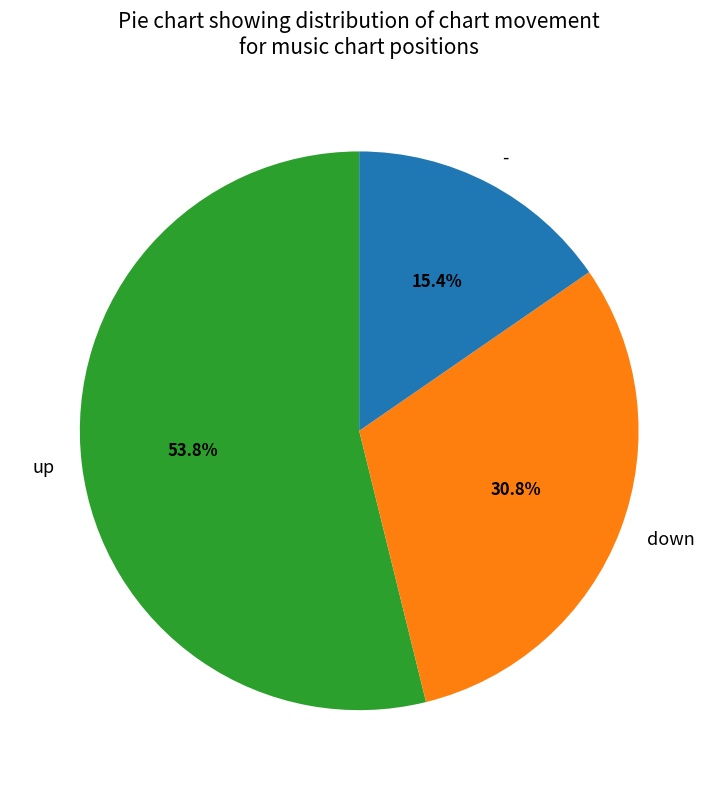

What is the majority slice?

up